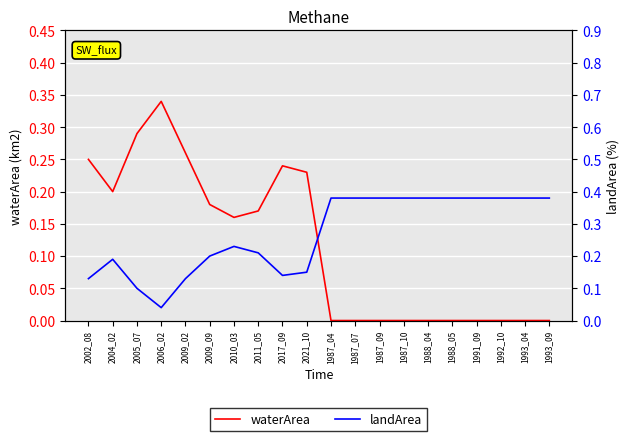

What value does the landArea series have at 2021_10?

0.1